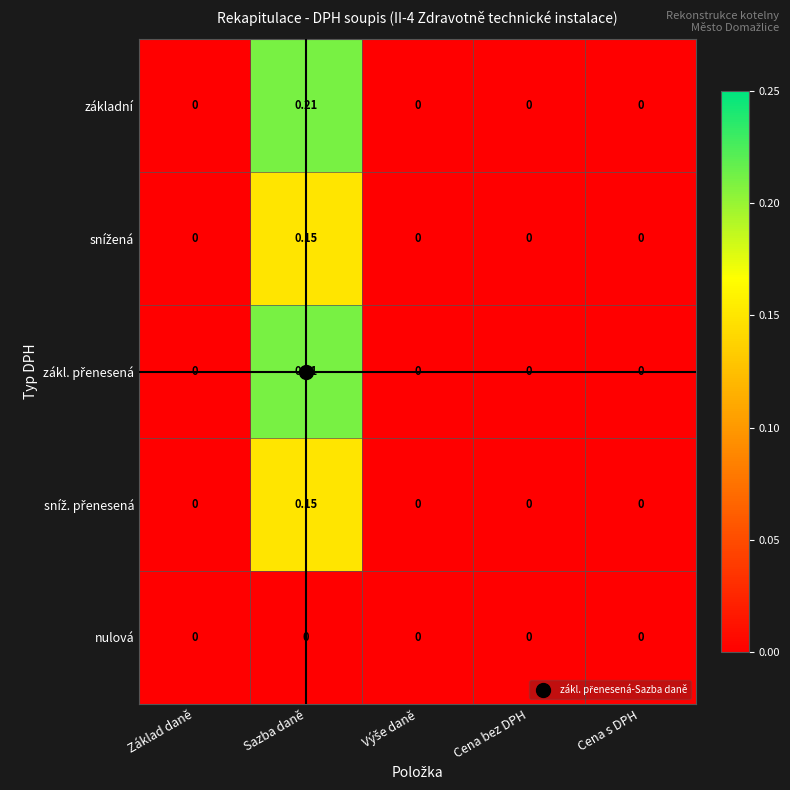

At which category does the chart reach its peak across all series?

Sazba daně